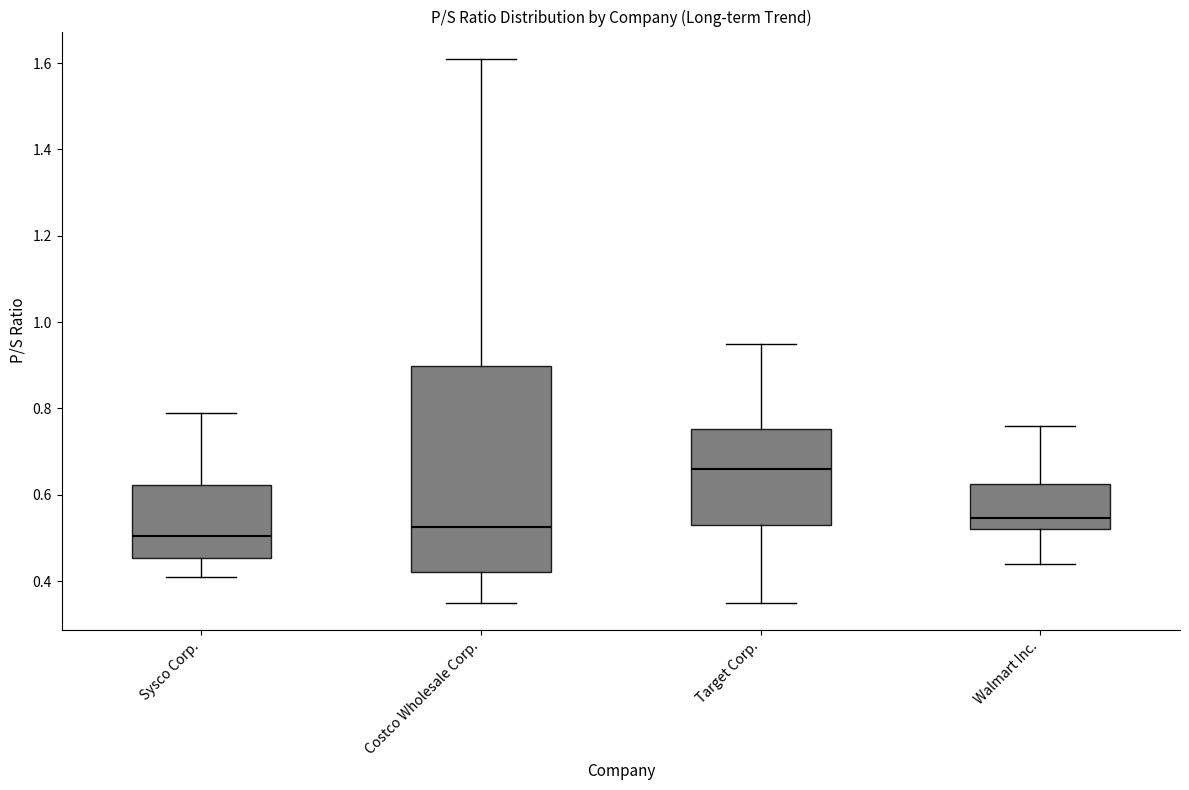

Where does the lower whisker of the box for Sysco Corp. end on the y-axis? The values are not printed on the chart, so give them approximately, as read against the axis.

0.42